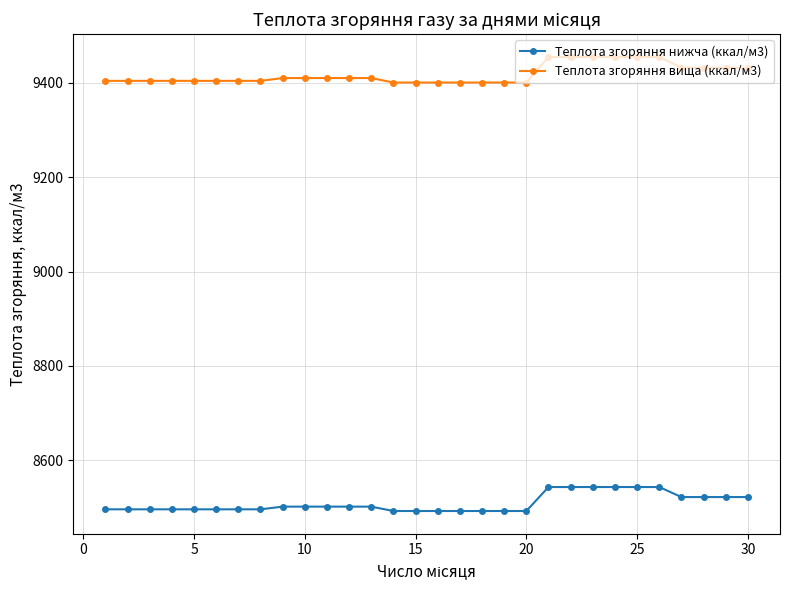

Which series has the largest total across all categories?

Теплота згоряння вища (ккал/м3)